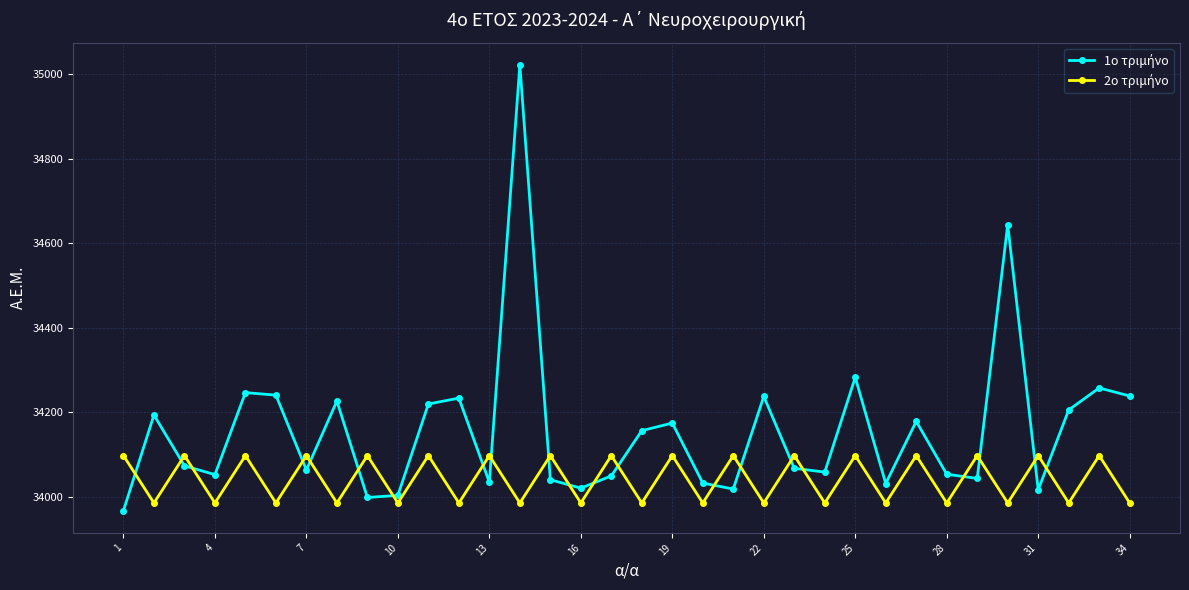

What is the smallest value displayed?

33968